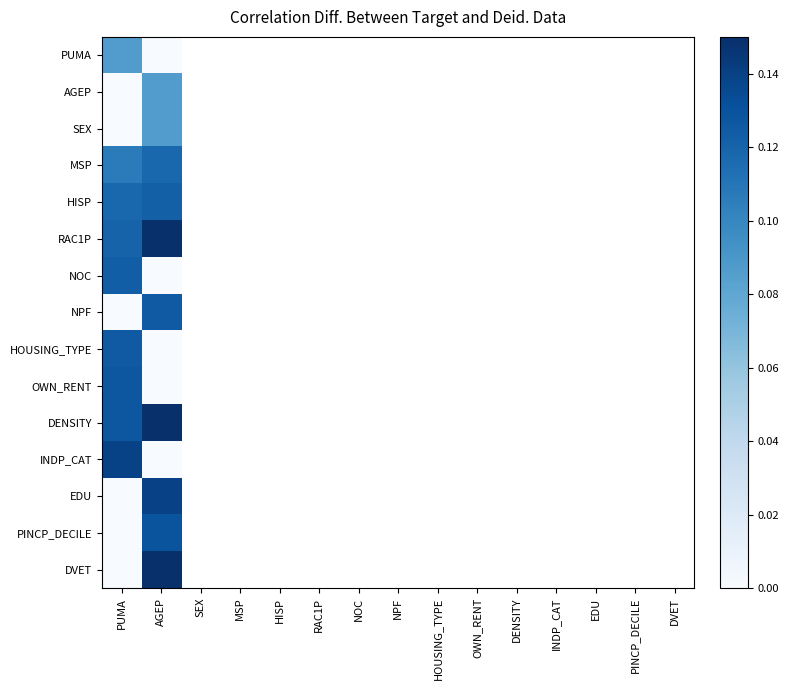

At PUMA, list the series in order from largest to smallest.

INDP_CAT, DENSITY, OWN_RENT, HOUSING_TYPE, NOC, RAC1P, HISP, MSP, PUMA, AGEP, SEX, NPF, EDU, PINCP_DECILE, DVET